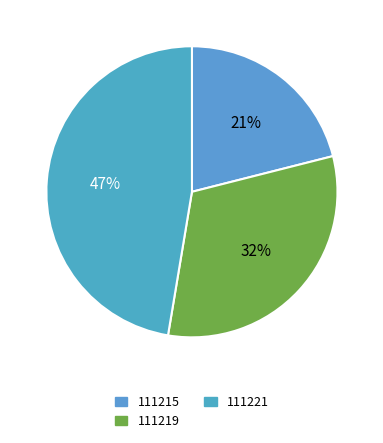

What is the smallest slice in the pie chart?

111215